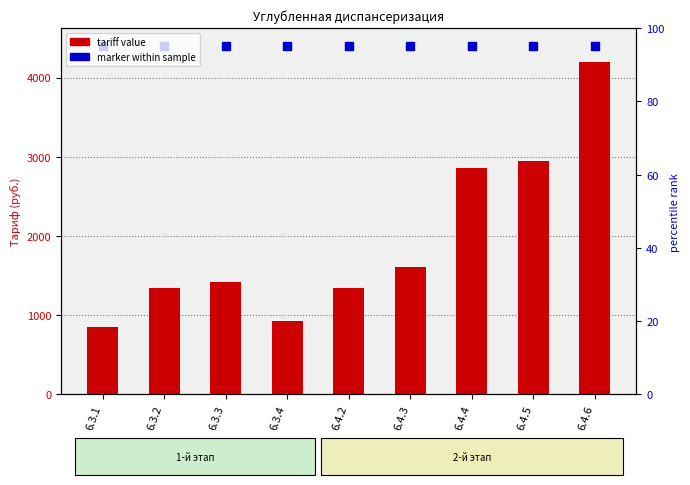

What is the total value across all series at 6.3.4?

5325.9